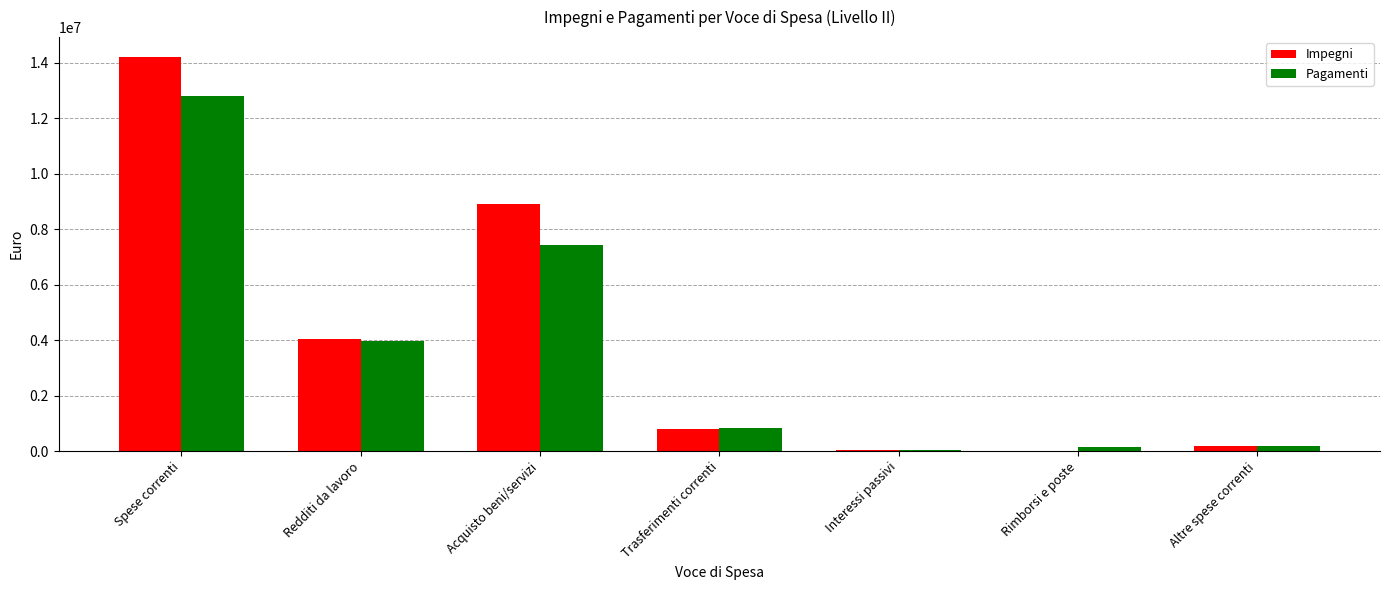

The Pagamenti series shows 3971610.1 at Redditi da lavoro. True or false?

True